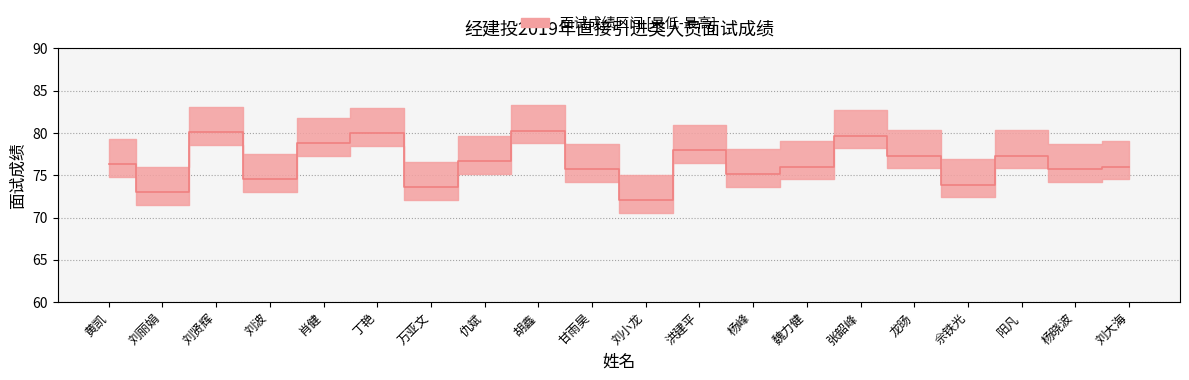

Which has a higher value, 万亚文 or 刘小龙?

万亚文